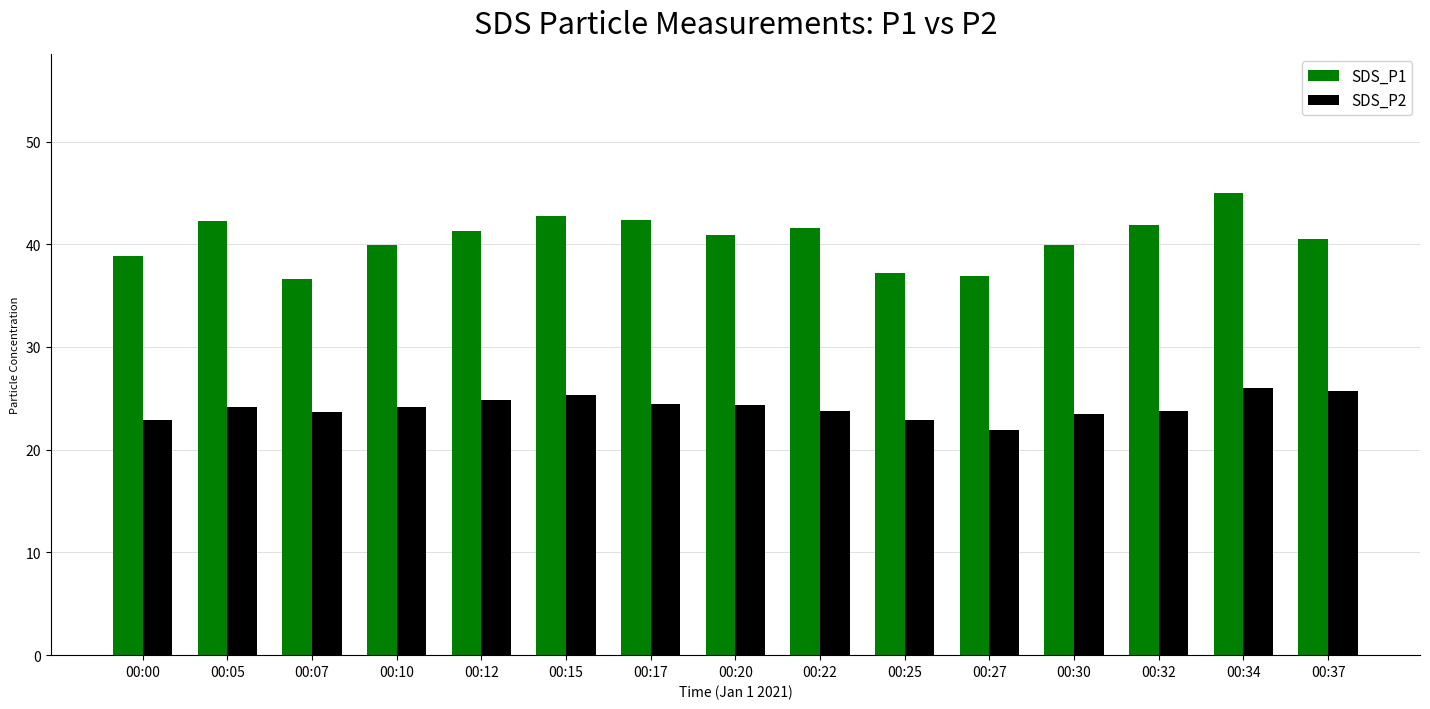

List the series in order of their peak value, lowest first.

SDS_P2, SDS_P1